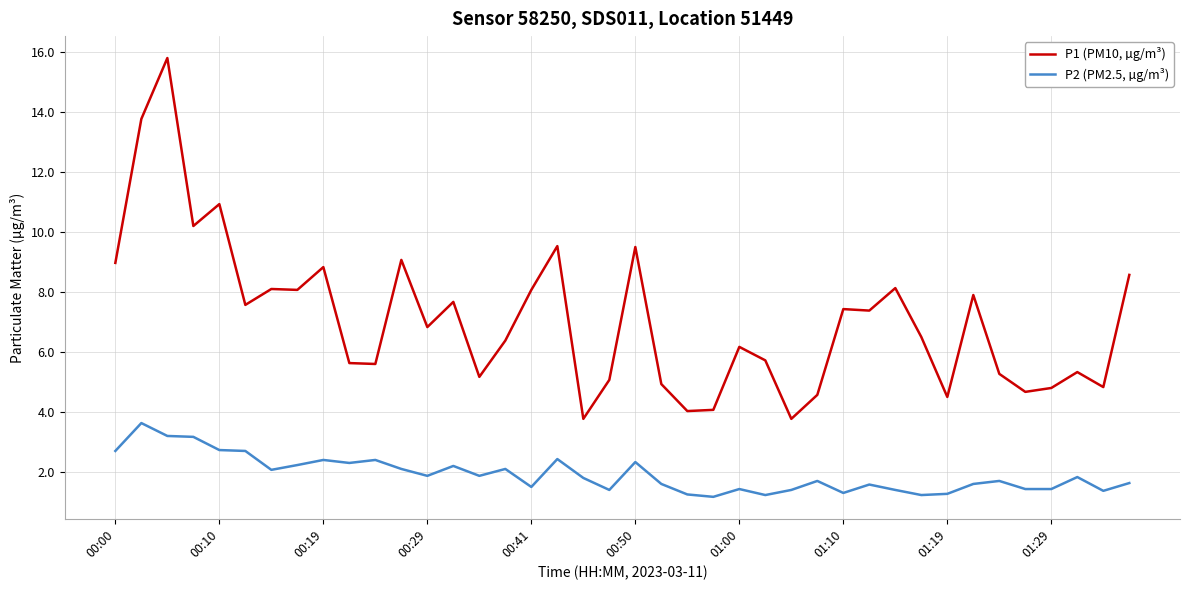

True or false: P1 (PM10, µg/m³) and P2 (PM2.5, µg/m³) cross at least once.

False